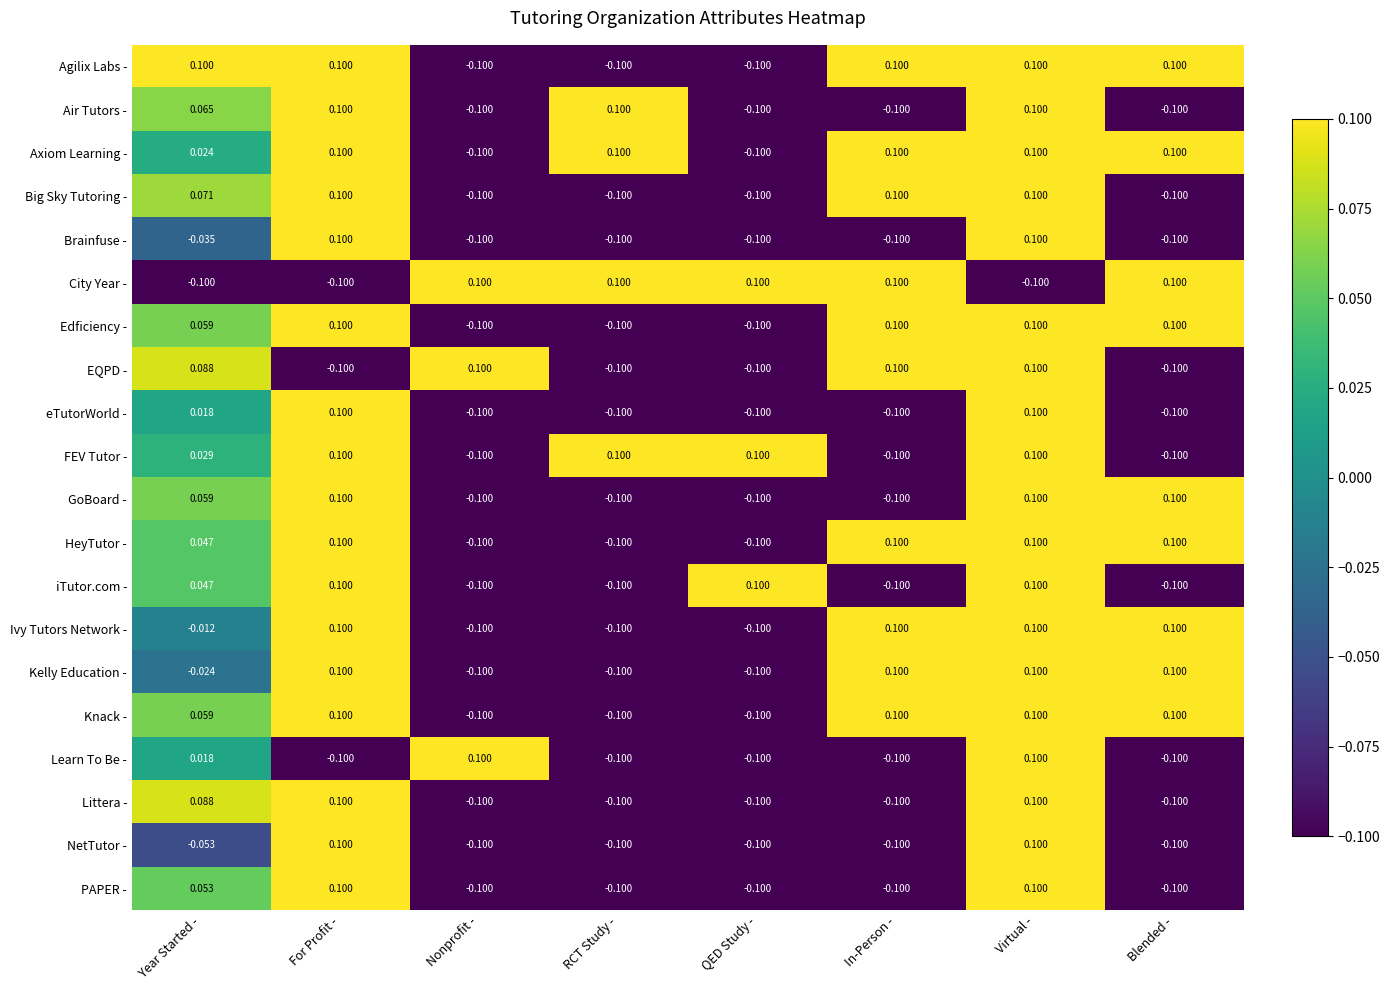

Where does the PAPER - series first go above 0?

Year Started -